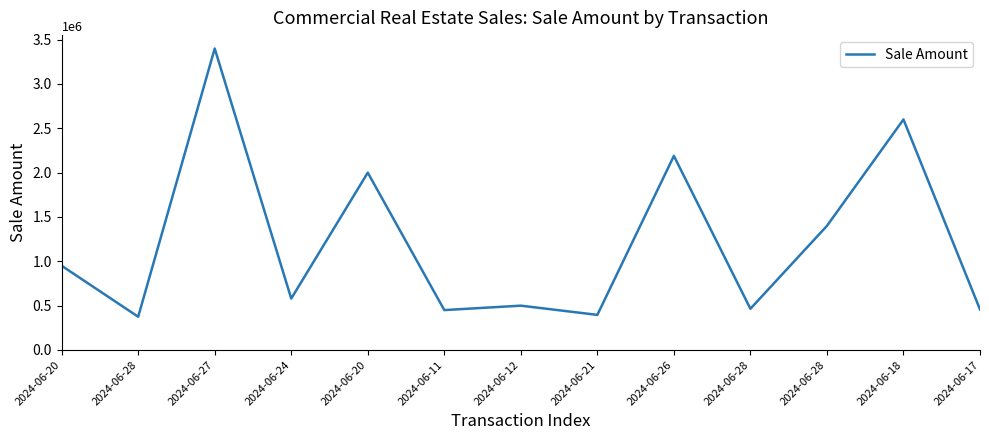

What is the change in value from 2024-06-12 to 2024-06-21?

-103989